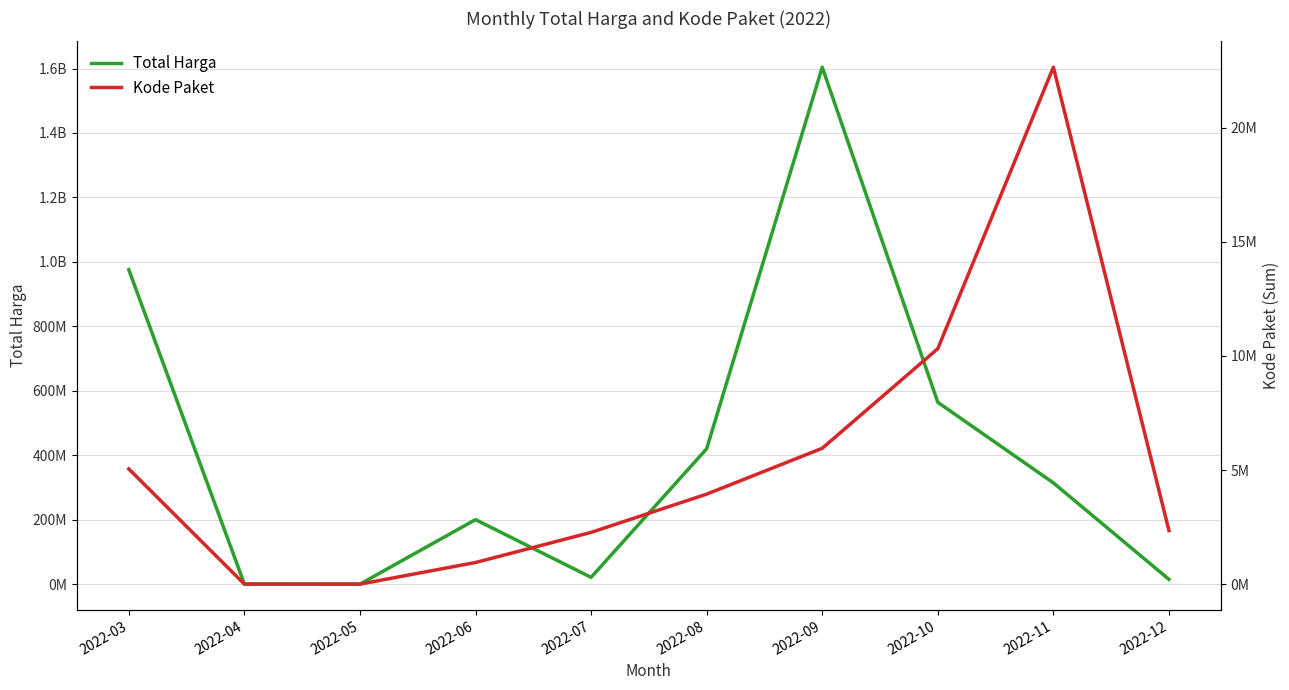

Does the chart have visible grid lines?

Yes